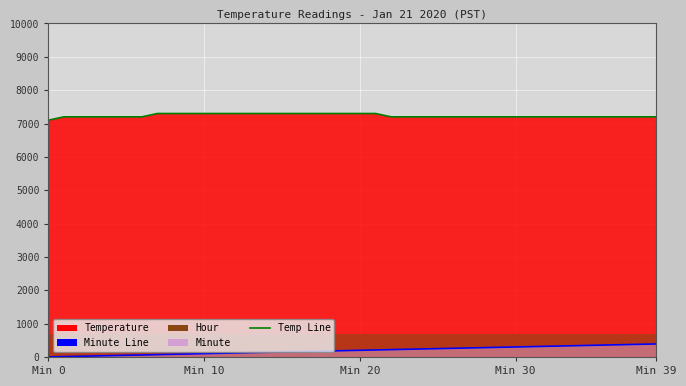

How many values in the Minute Line series exceed 200?

19